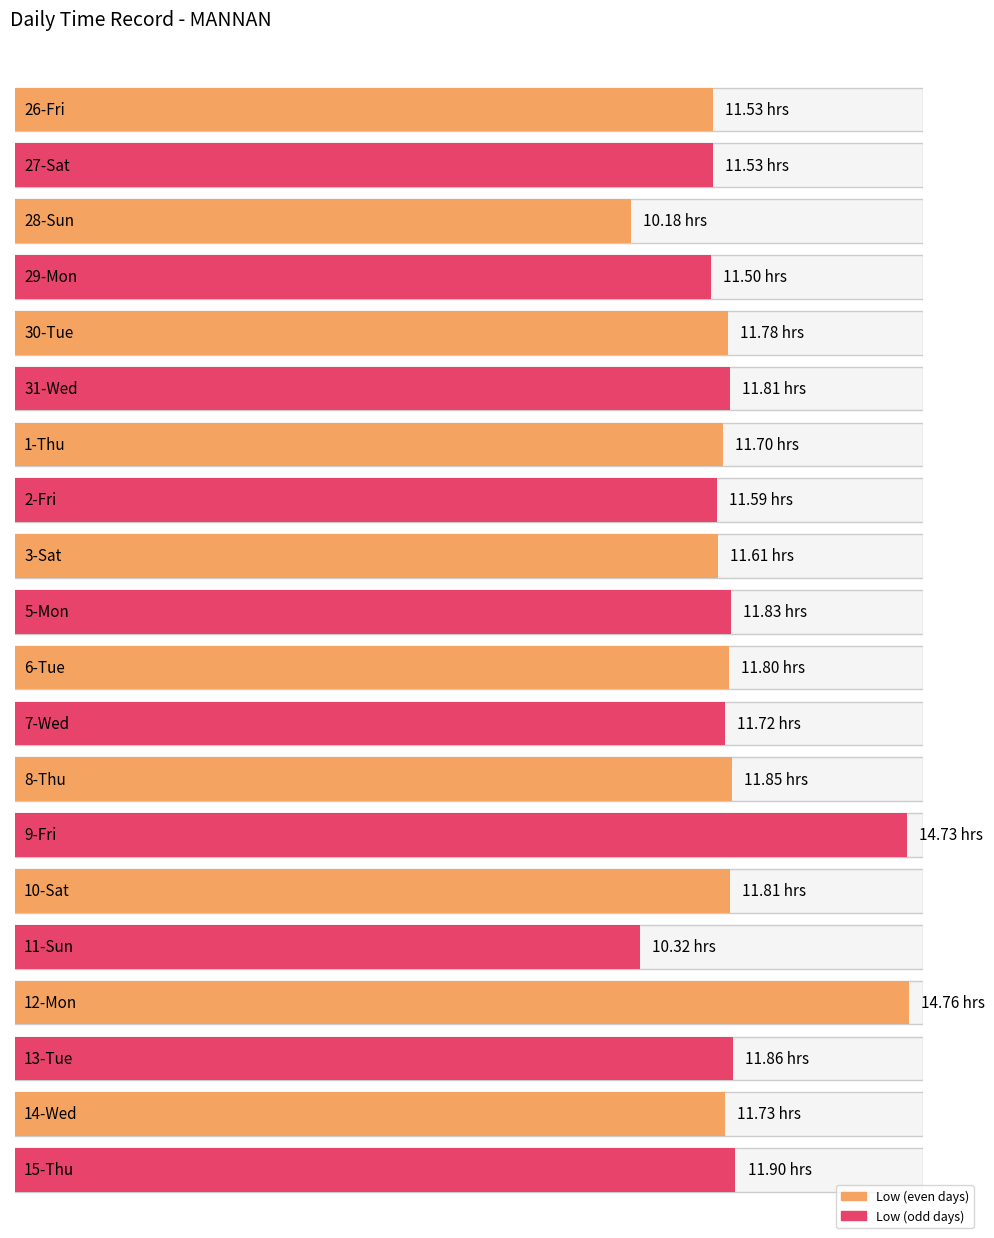

What is the label of the 7th bar from the left?

1-Thu